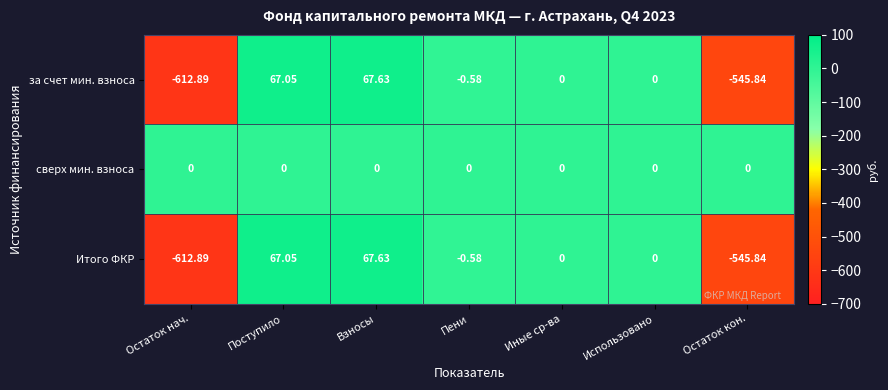

At which label is за счет мин. взноса closest to -272?

Пени